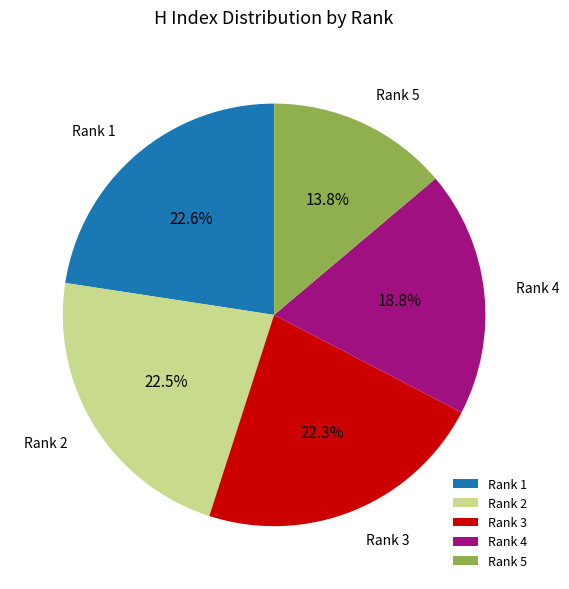

To the nearest percent, what percentage of the pie is Rank 3?

22%